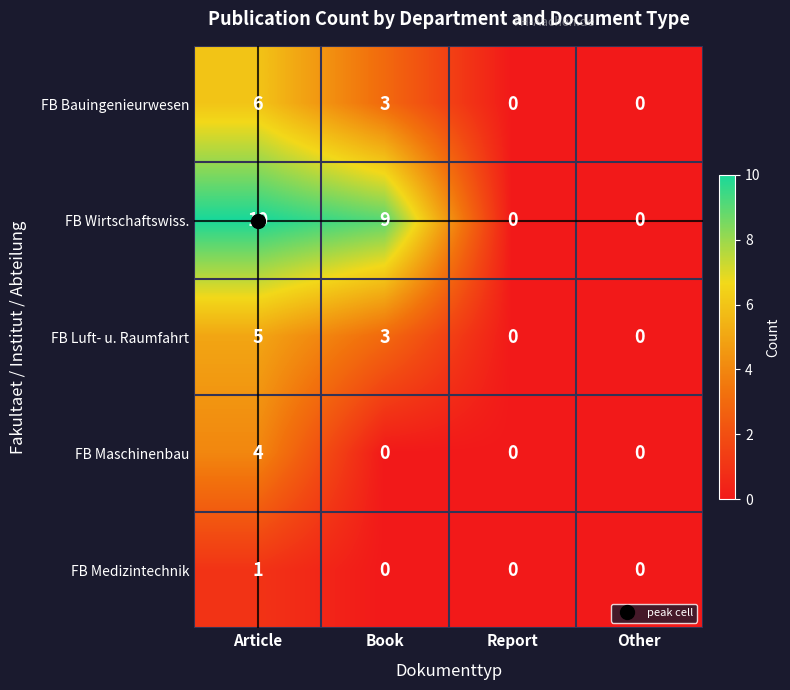

How many series are shown in this chart?

5